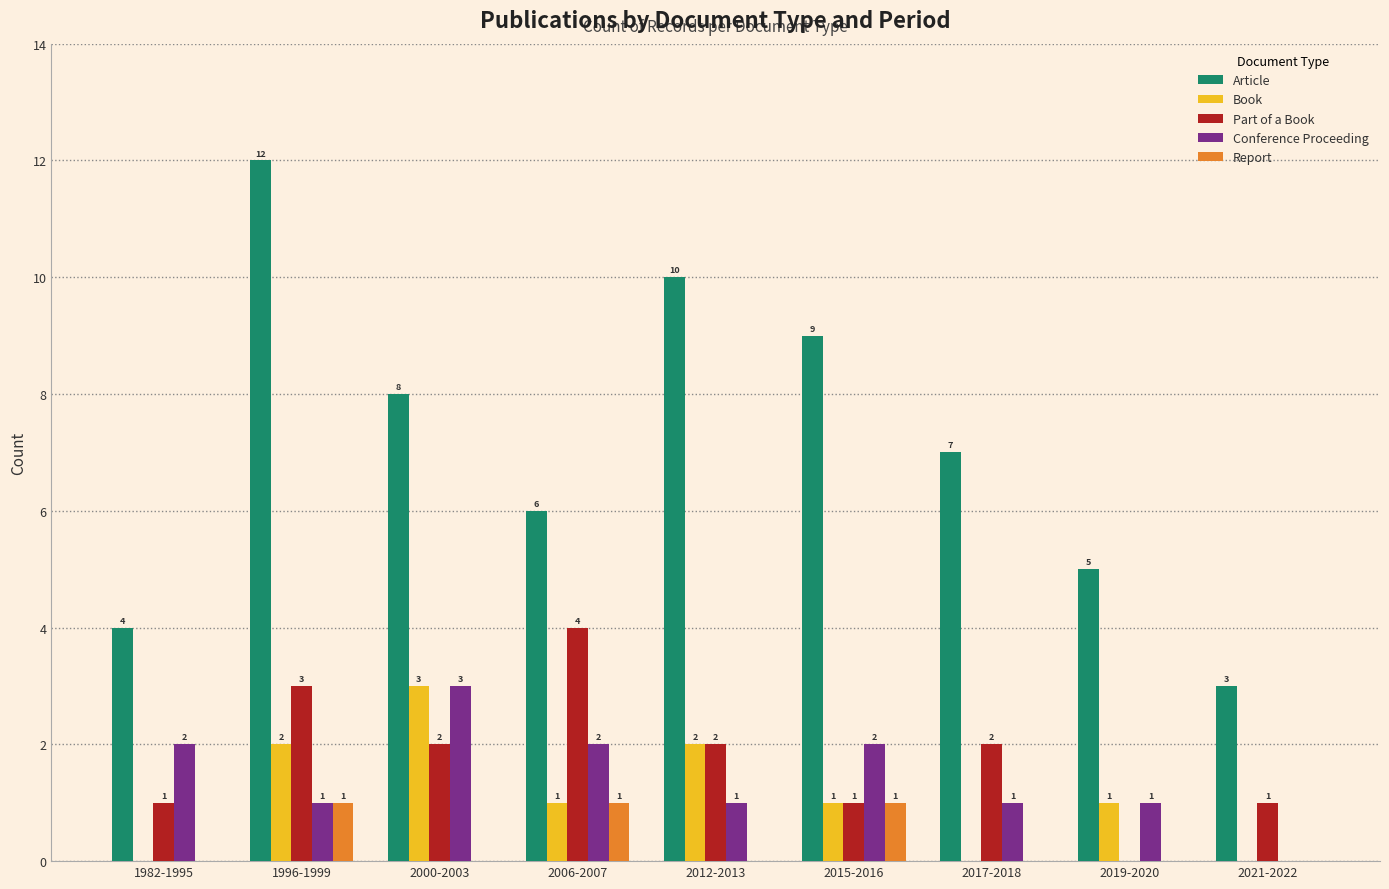

Reading left to right, extract all data points from this chart.

Article: 1982-1995=4	1996-1999=12	2000-2003=8	2006-2007=6	2012-2013=10	2015-2016=9	2017-2018=7	2019-2020=5	2021-2022=3
Book: 1982-1995=0	1996-1999=2	2000-2003=3	2006-2007=1	2012-2013=2	2015-2016=1	2017-2018=0	2019-2020=1	2021-2022=0
Part of a Book: 1982-1995=1	1996-1999=3	2000-2003=2	2006-2007=4	2012-2013=2	2015-2016=1	2017-2018=2	2019-2020=0	2021-2022=1
Conference Proceeding: 1982-1995=2	1996-1999=1	2000-2003=3	2006-2007=2	2012-2013=1	2015-2016=2	2017-2018=1	2019-2020=1	2021-2022=0
Report: 1982-1995=0	1996-1999=1	2000-2003=0	2006-2007=1	2012-2013=0	2015-2016=1	2017-2018=0	2019-2020=0	2021-2022=0